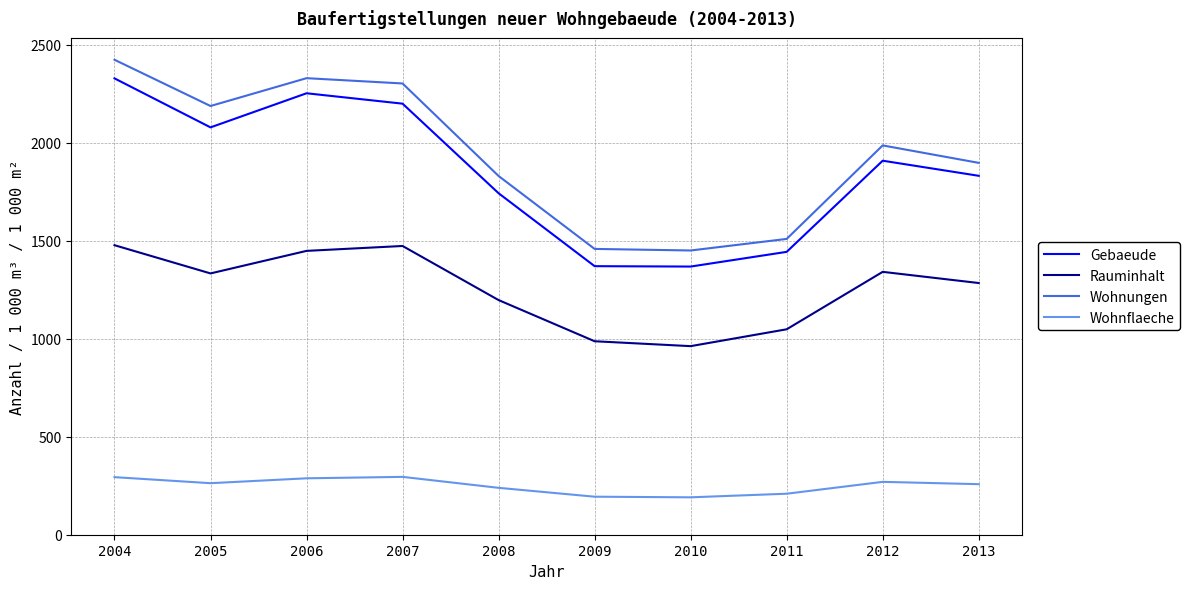

Does the chart display data point markers on the line(s)?

No